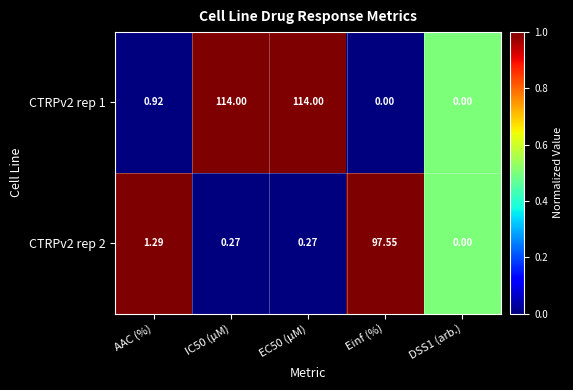

At which label is CTRPv2 rep 1 closest to 57?

AAC (%)